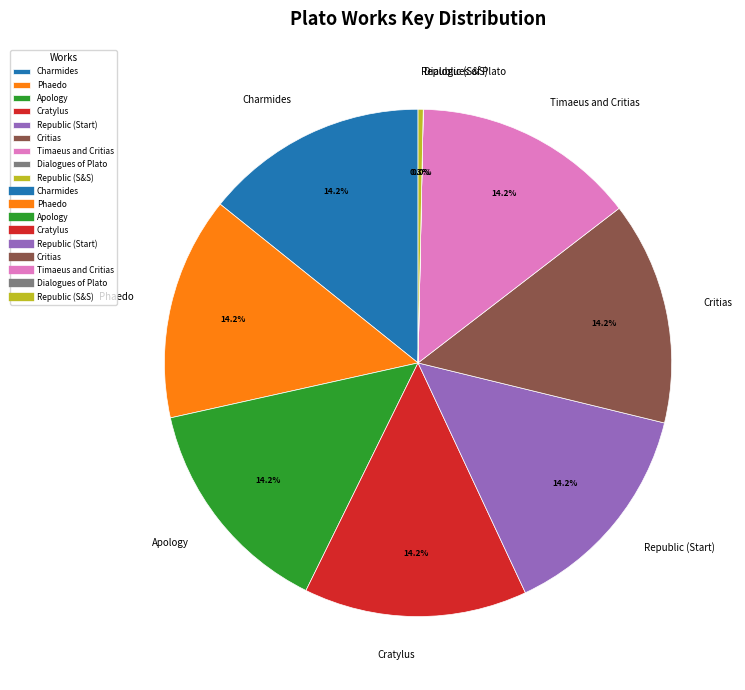

Approximately how many times larger is the value at Cratylus compared to Critias?

1.0